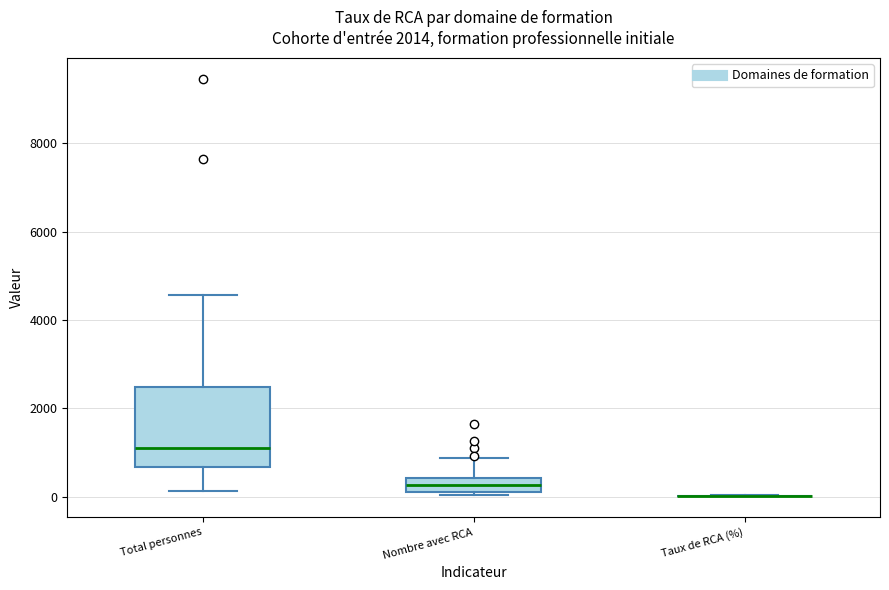

Reading left to right, read every box against the y-axis: the position of its median line, the range the box covers, and the ends of its whiskers. The values are not printed on the chart, so give them approximately, as read against the axis.

Total personnes: median 1200, box 600 to 2400, whiskers 200 to 4600
Nombre avec RCA: median 200 (inside the box), box 200 to 400, whiskers 0 to 800
Taux de RCA (%): box collapsed to a line at 0, whiskers 0 to 0